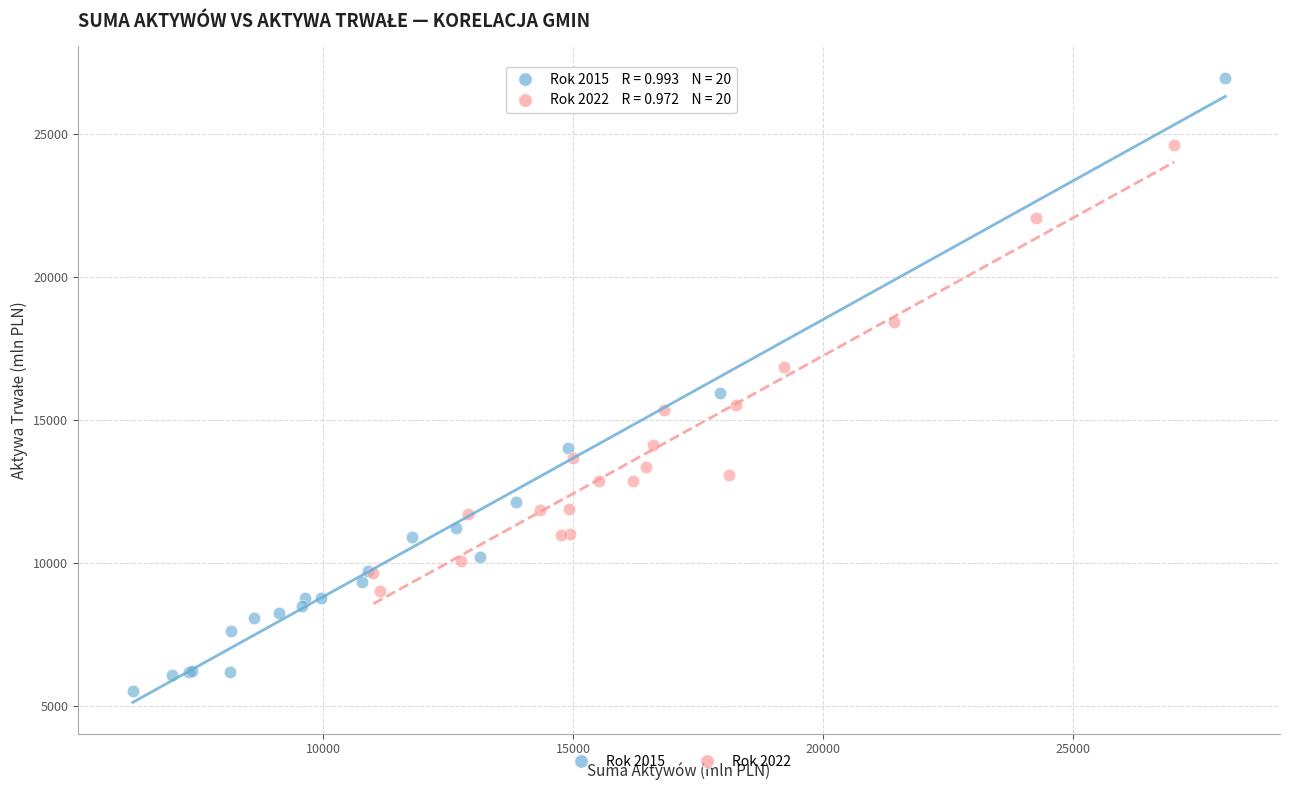

Which series has the widest spread of Y values?

Rok 2015